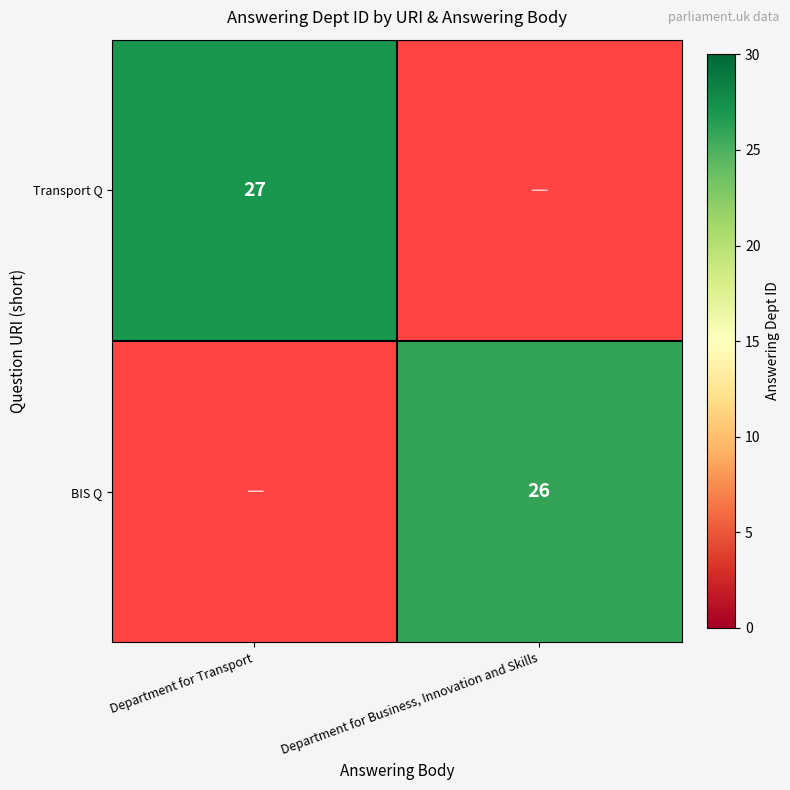

The row_0 series shows 27 at Department for Transport. True or false?

True